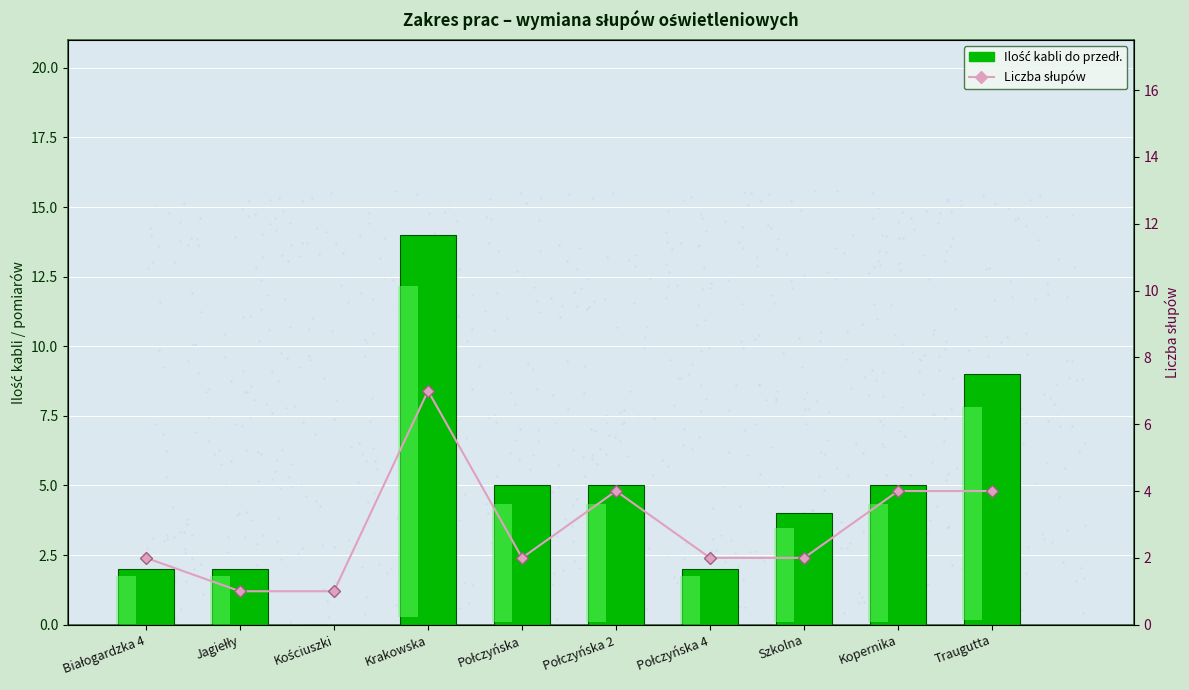

What is the total value across all series at Połczyńska 4?

4